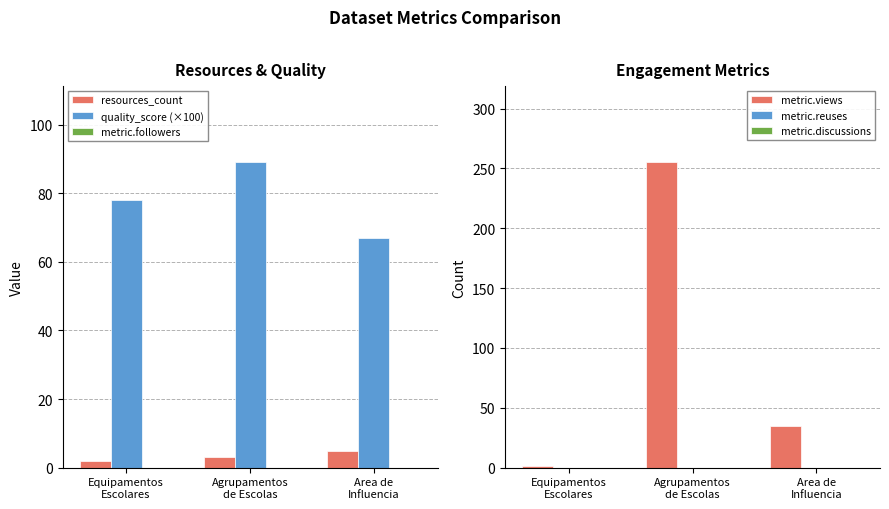

Where is resources_count nearest to the value 3?

Agrupamentos
de Escolas